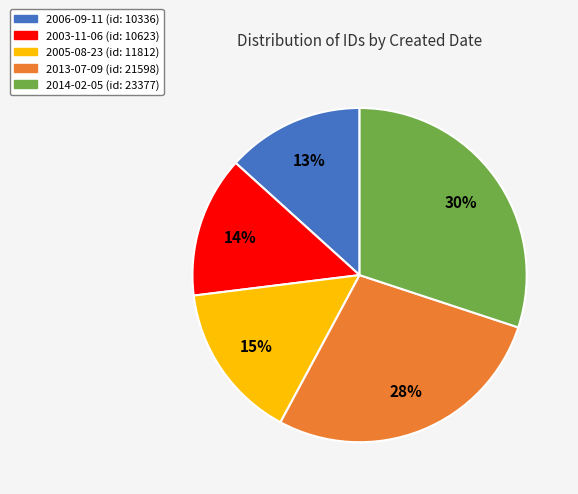

Is there a majority slice in this chart?

No